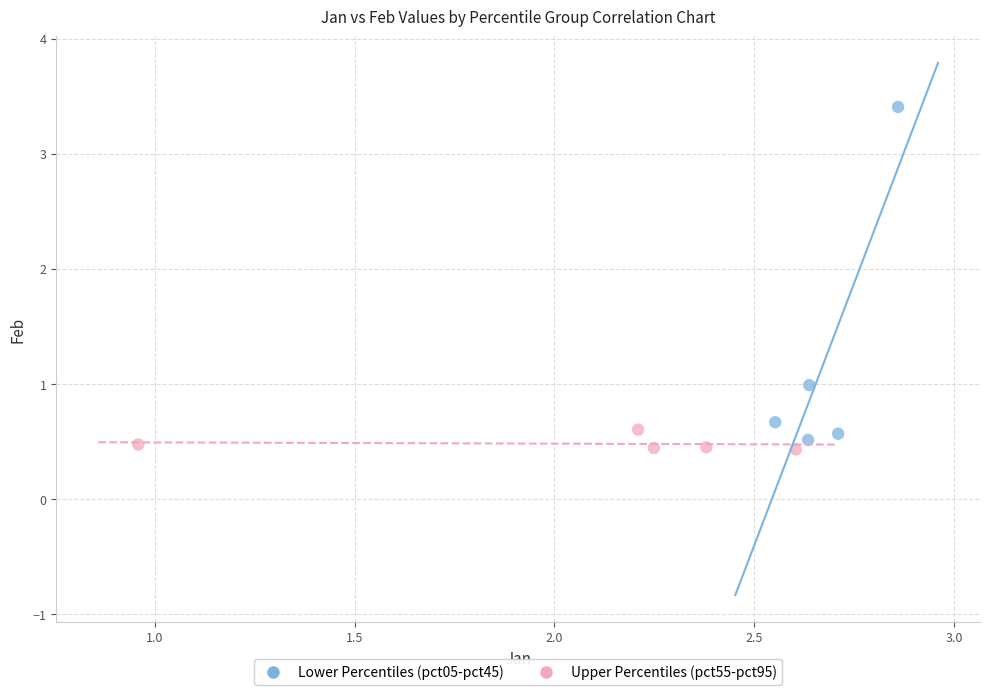

Which series has the largest Y range (max minus min)?

Lower Percentiles (pct05-pct45)